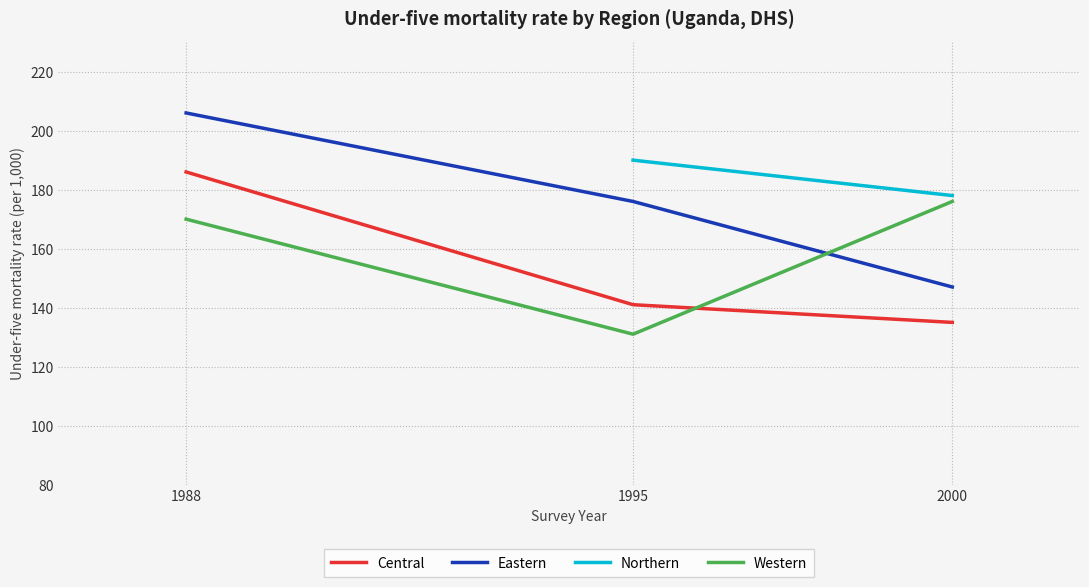

Rank the categories by Eastern value from lowest to highest.

2000, 1995, 1988